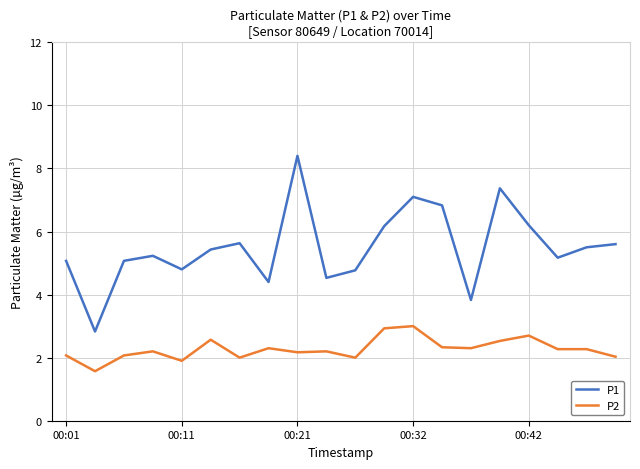

True or false: P1 and P2 intersect in this chart.

False